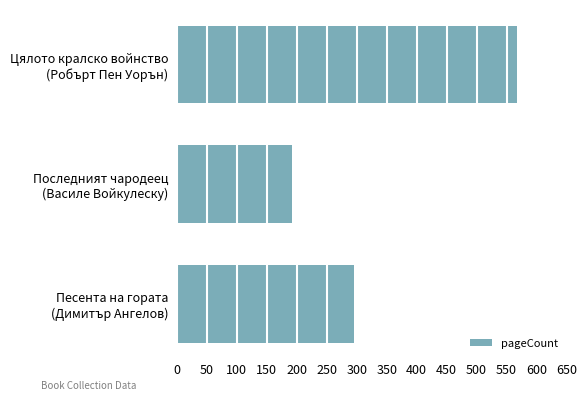

List the labels in order of value, largest first.

Цялото кралско войнство
(Робърт Пен Уорън), Песента на гората
(Димитър Ангелов), Последният чародеец
(Василе Войкулеску)